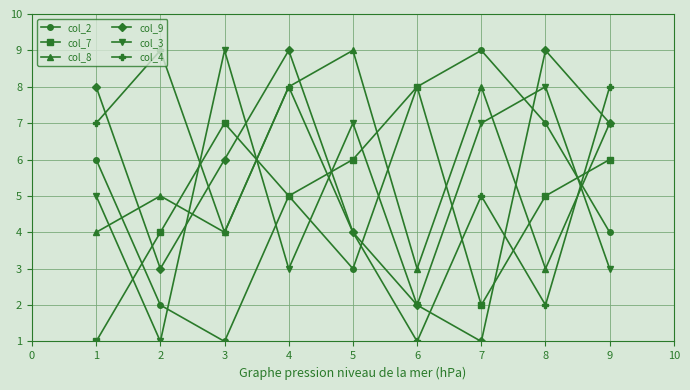

The value of col_2 at 8 is 7. True or false?

True